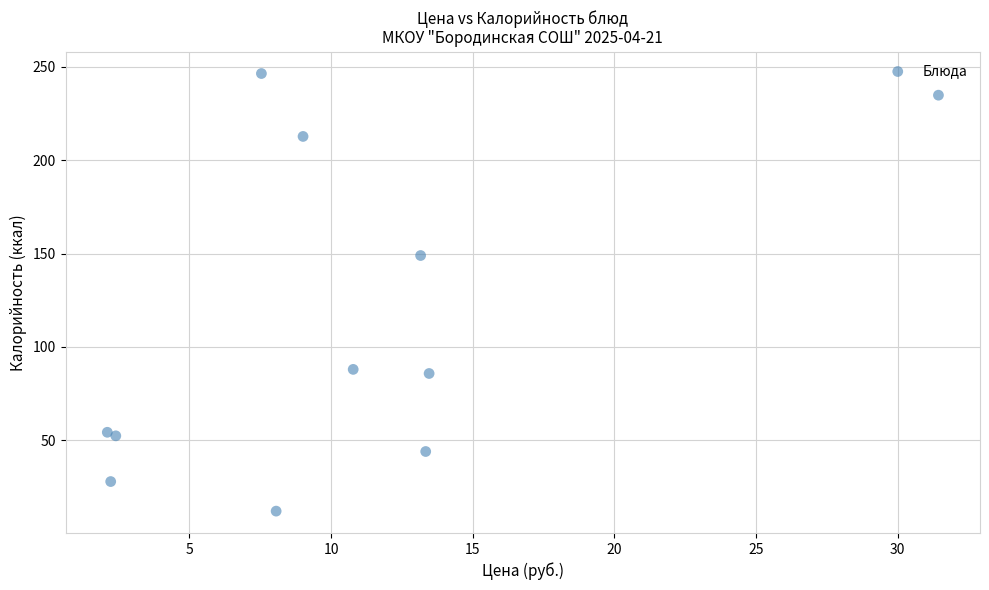

What Y value in the scatter plot is closest to 129?

149.0